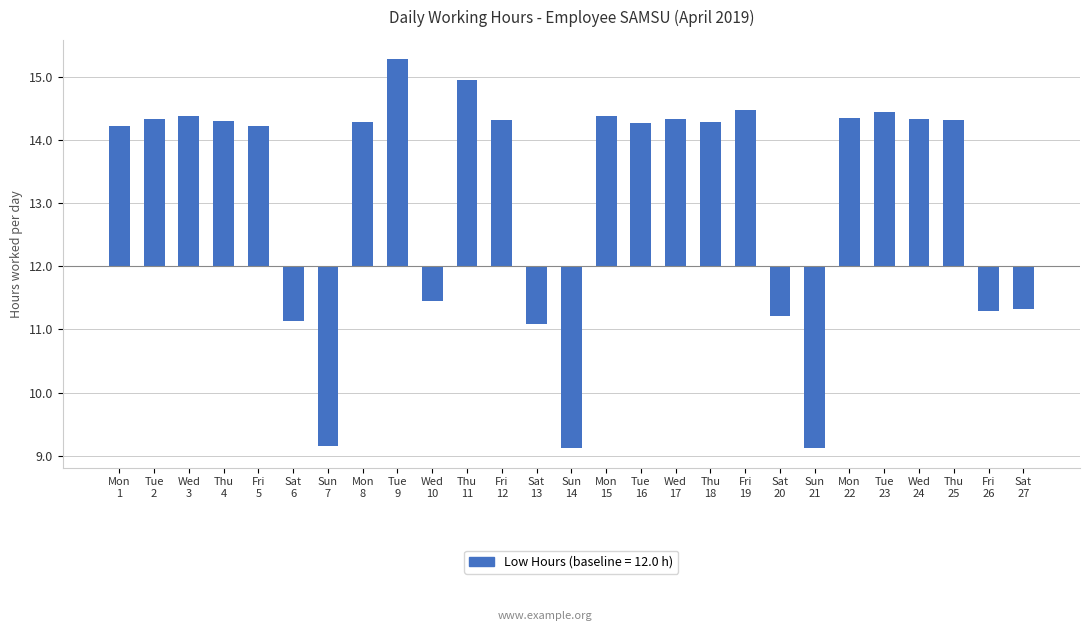

What is the sum of the values at Tue
16 and Fri
19?

4.7